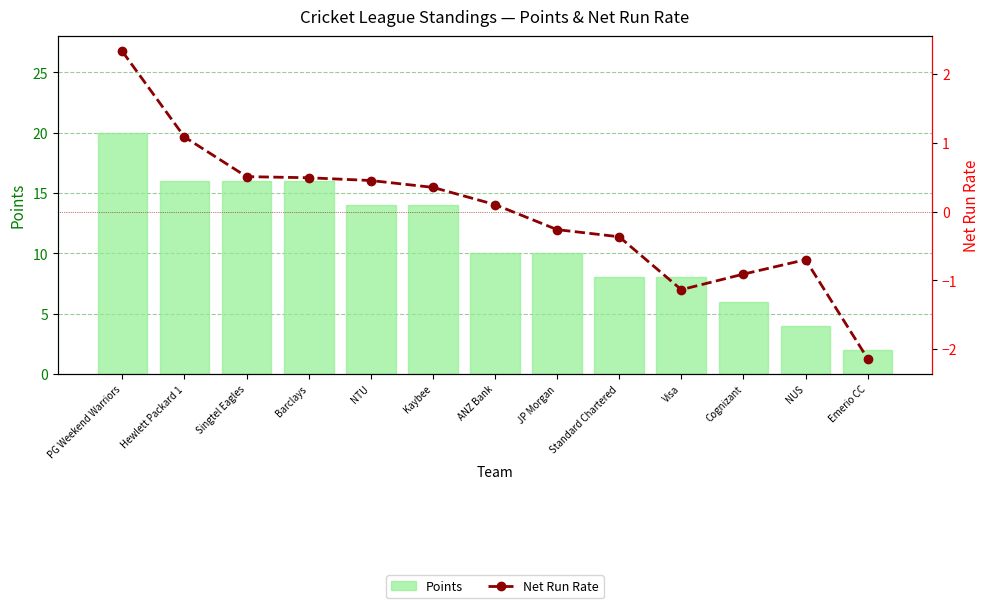

Which category has the highest value across all series?

PG Weekend Warriors